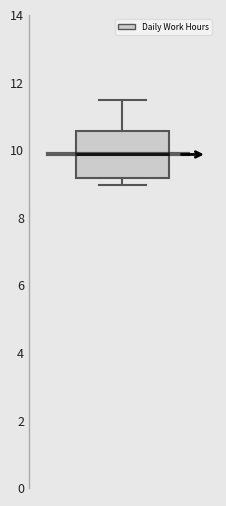

Transcribe this box plot: give where the median line is, the range the box spans, and where the two whiskers end, as read against the y-axis. The values are not printed on the chart, so give them approximately, as read against the axis.

median 9.8, box 9.2 to 10.6, whiskers 9.0 to 11.4